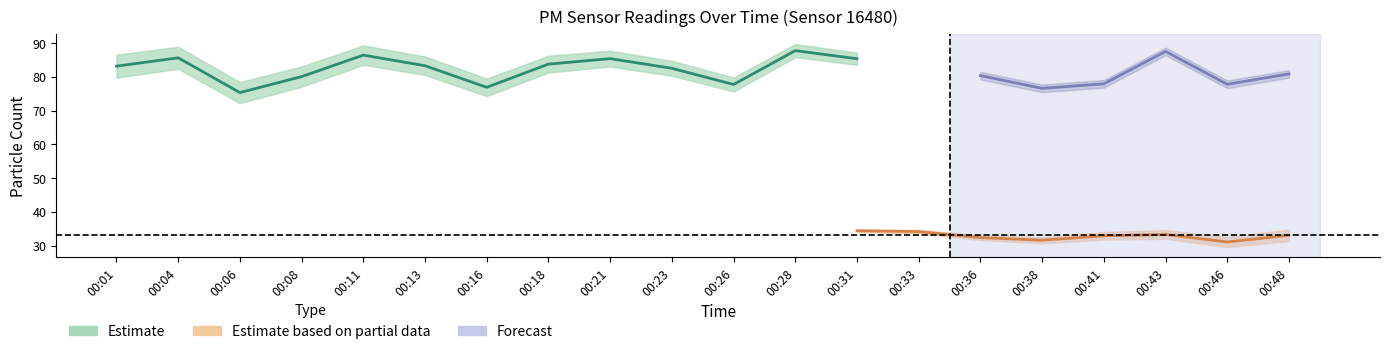

What is the difference between the maximum and minimum values in the P2 series?

4.4